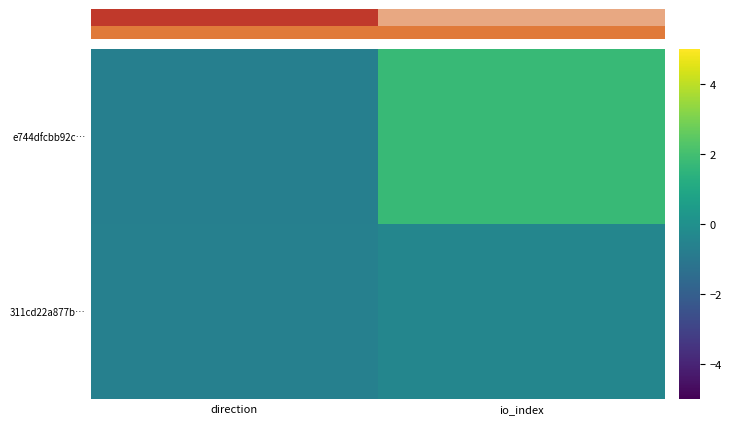

Reading left to right, transcribe all the data shown in this chart.

e744dfcbb92c…: direction=-0.7	io_index=1.7
311cd22a877b…: direction=-0.6	io_index=-0.4